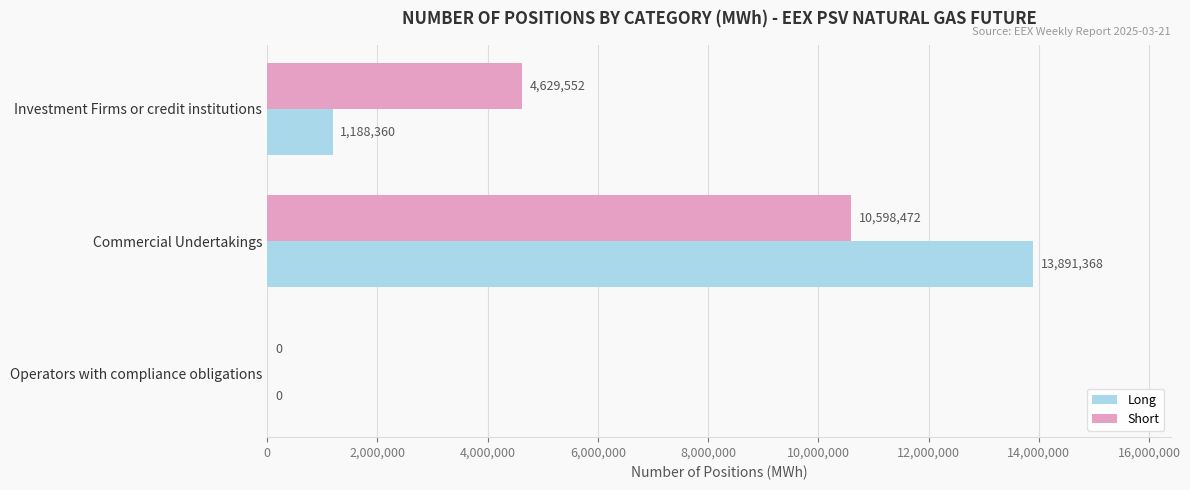

Count the number of data series in this chart.

2